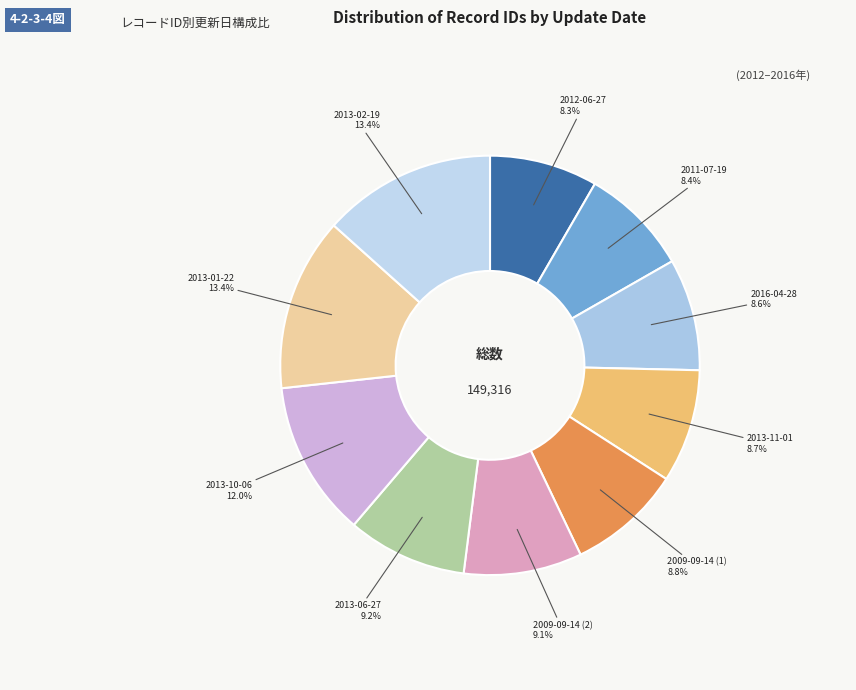

To the nearest percent, what portion does 2009-09-14 (1) represent?

9%